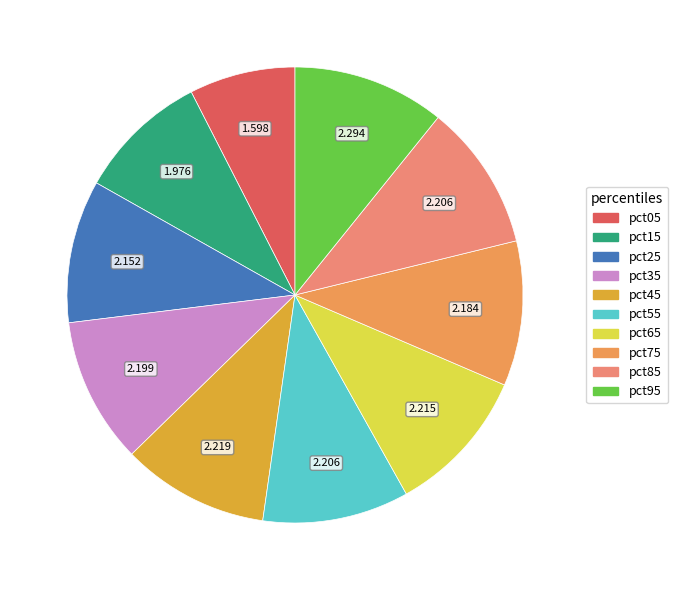

Which has a higher value, pct35 or pct75?

pct35